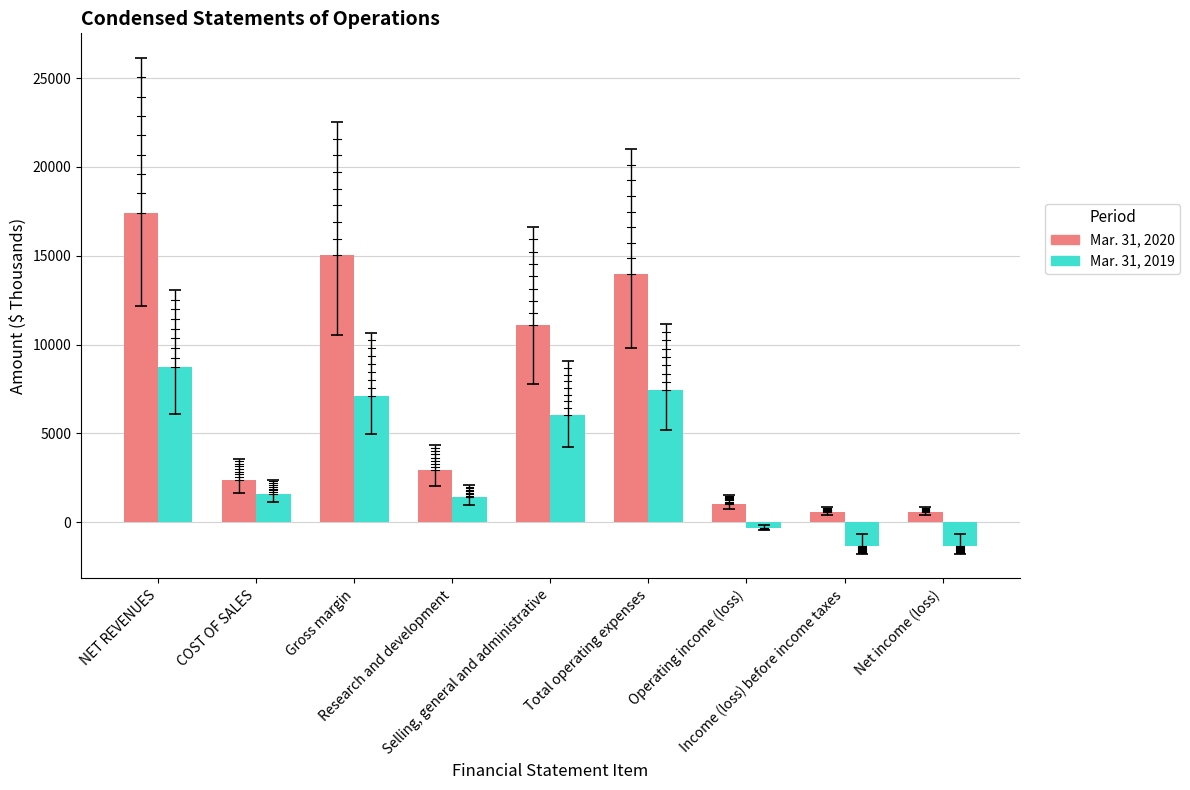

At which label does Mar. 31, 2019 first exceed 1598?

NET REVENUES